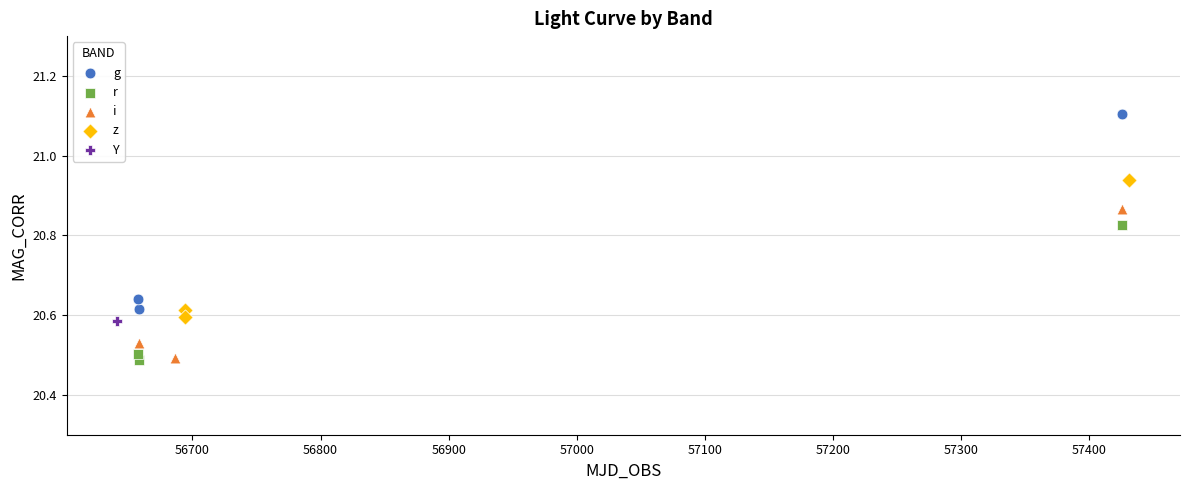

Which series contains the highest Y value?

g